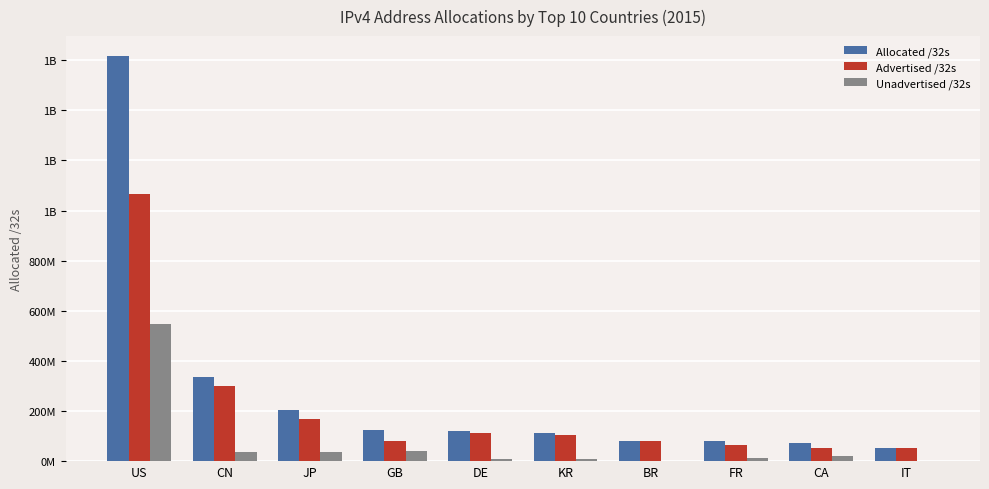

What is the label of the 8th bar from the left?

FR